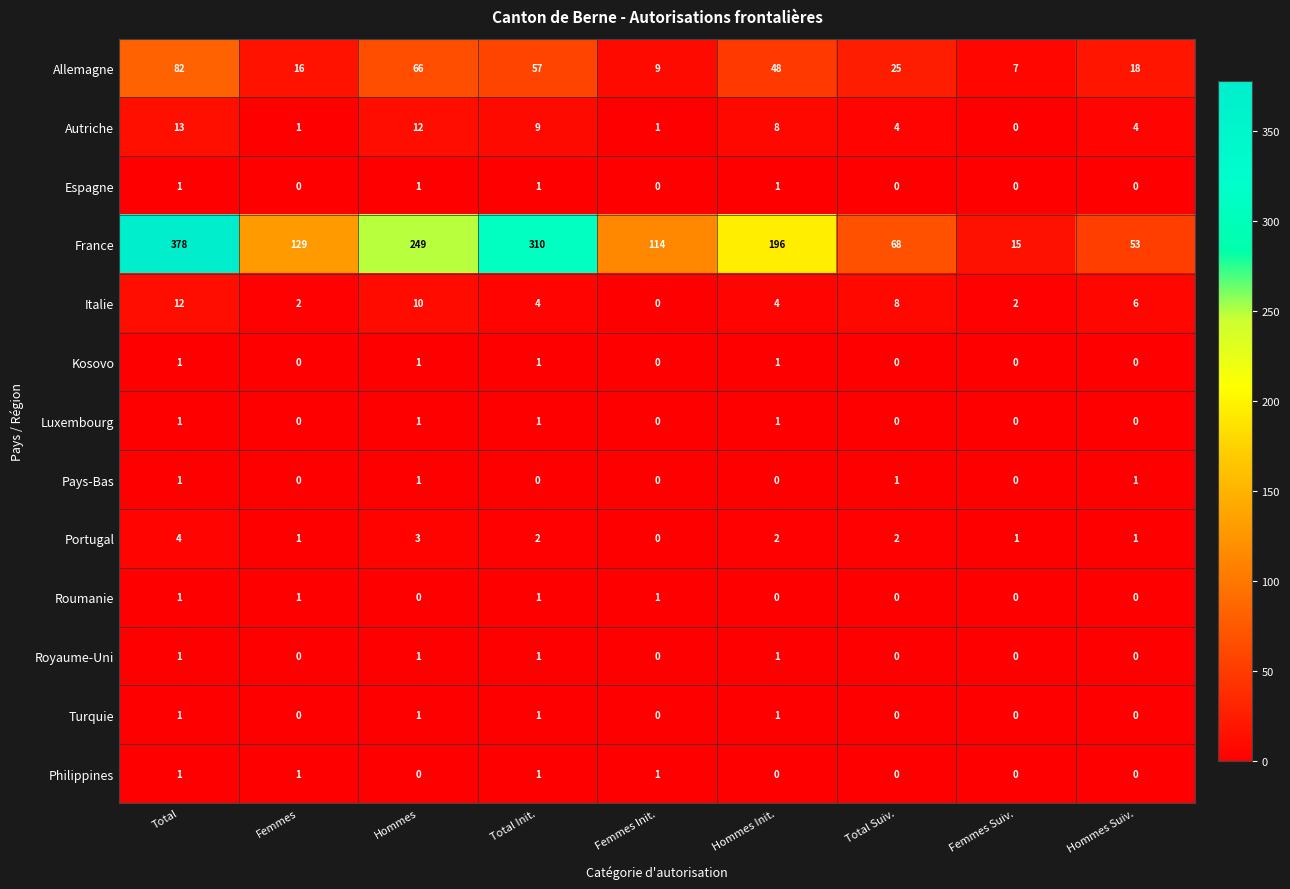

What is the difference between the France values at Total Init. and Hommes?

61